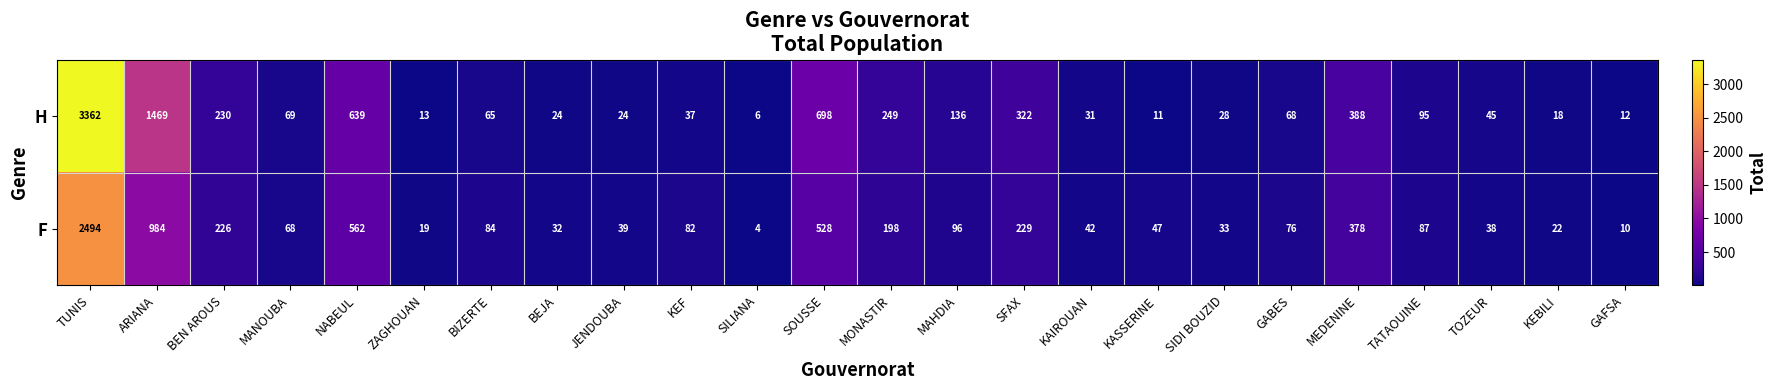

Which series has the largest total across all categories?

H